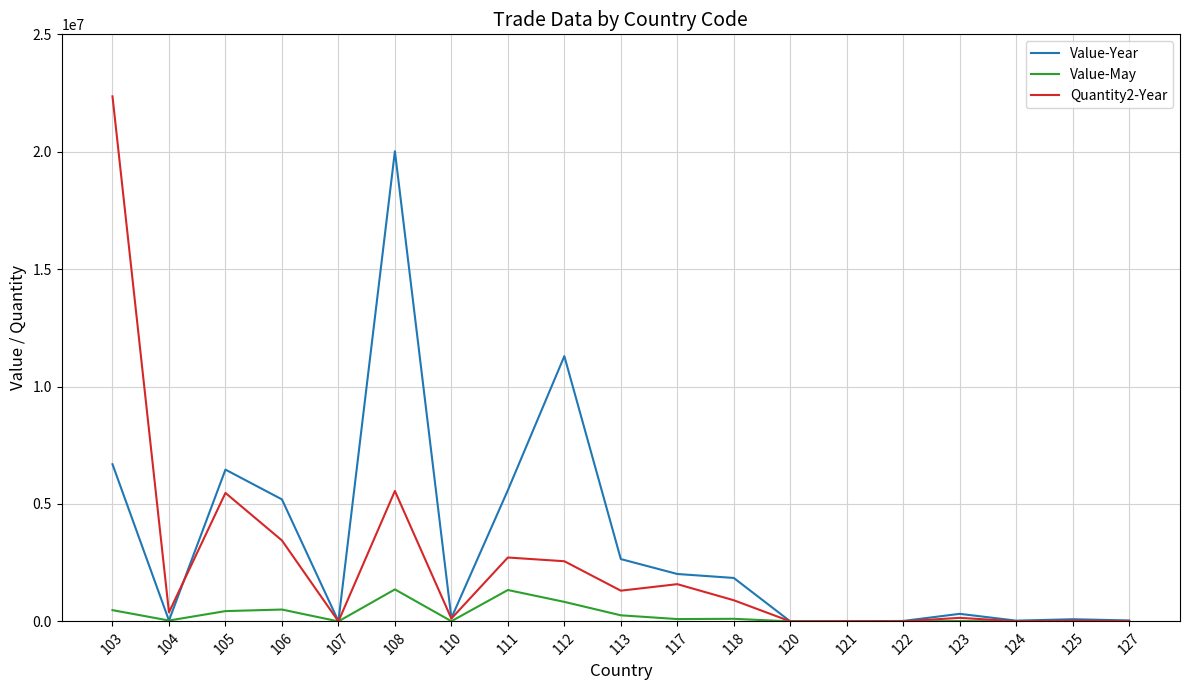

True or false: Value-Year has more than 0 interior local peaks.

True